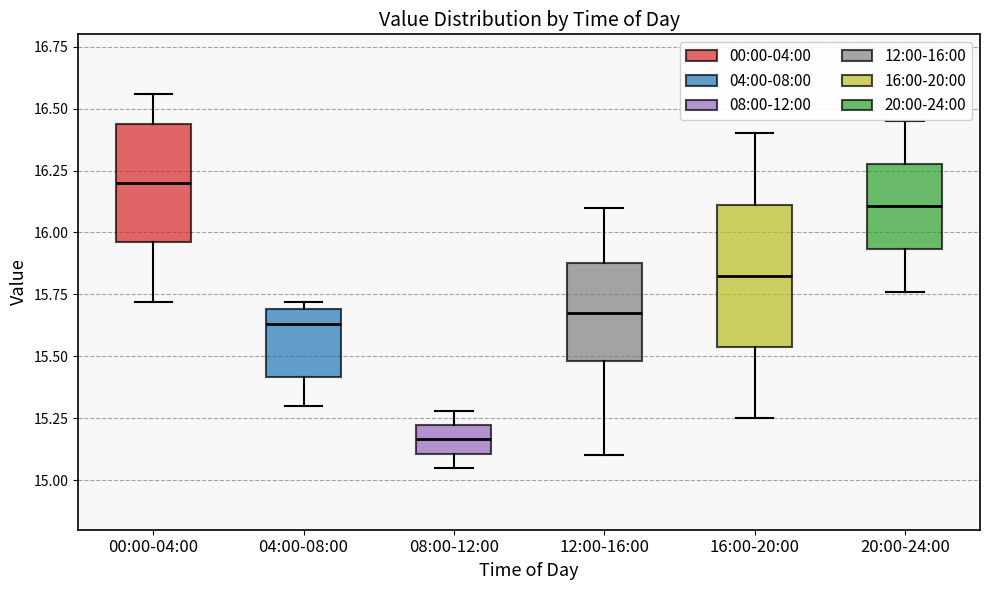

Reading left to right, read every box against the y-axis: the position of its median line, the range the box covers, and the ends of its whiskers. The values are not printed on the chart, so give them approximately, as read against the axis.

00:00-04:00: median 16.20, box 15.95 to 16.45, whiskers 15.70 to 16.55
04:00-08:00: median 15.65, box 15.40 to 15.70, whiskers 15.30 to 15.70 (just above the box's upper edge)
08:00-12:00: median 15.15, box 15.10 to 15.20, whiskers 15.05 to 15.30
12:00-16:00: median 15.70, box 15.50 to 15.90, whiskers 15.10 to 16.10
16:00-20:00: median 15.85, box 15.55 to 16.10, whiskers 15.25 to 16.40
20:00-24:00: median 16.10, box 15.95 to 16.30, whiskers 15.75 to 16.45